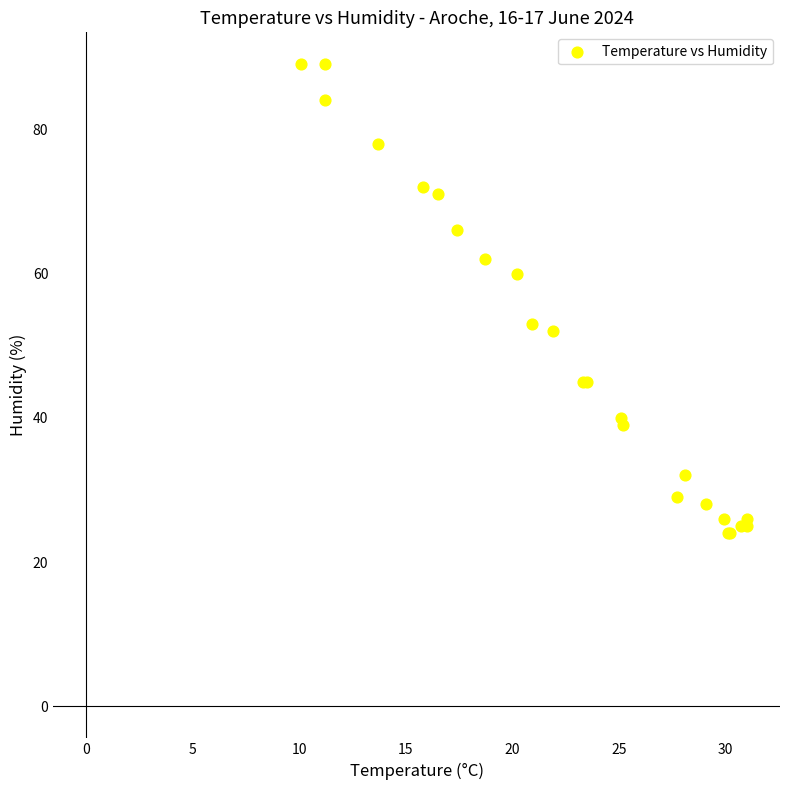

What Y value in the scatter plot is closest to 56?

53